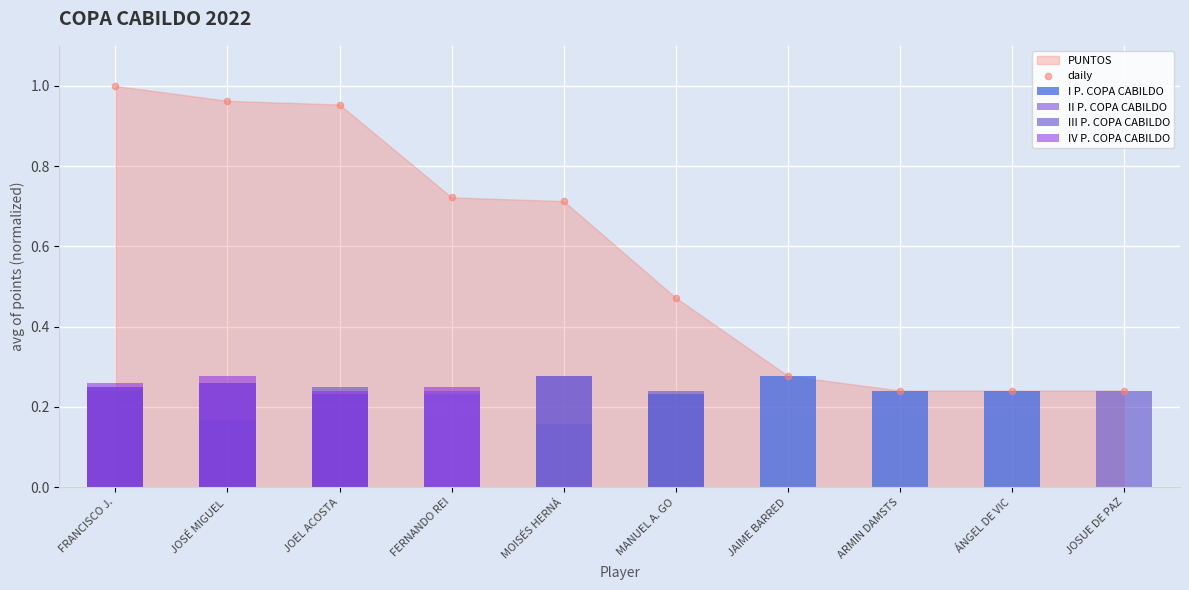

At how many categories does at least one series exceed 0?

10